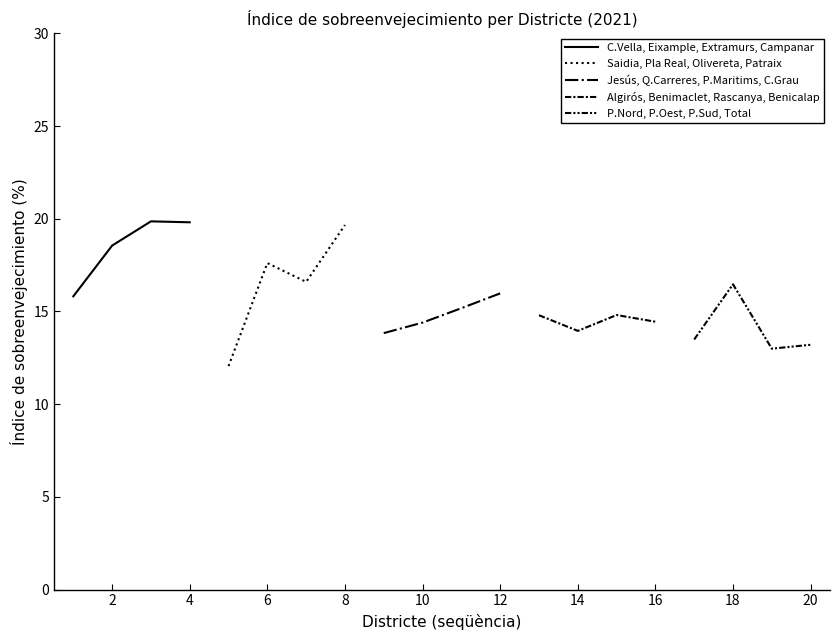

True or false: Jesús, Q.Carreres, P.Maritims, C.Grau has more than 2 points higher than both neighbors.

False